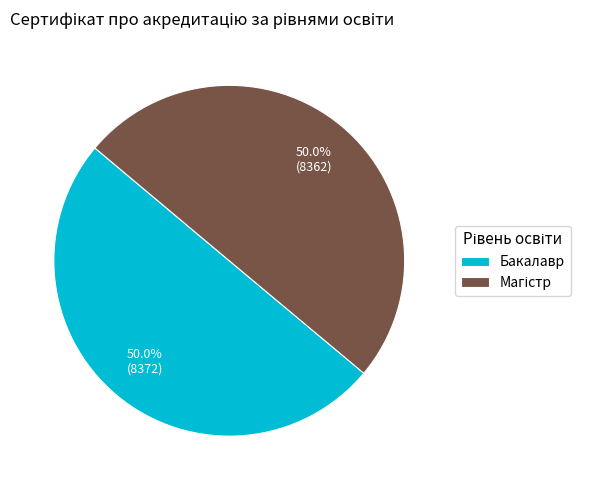

What portion of the pie excludes Бакалавр?

50.0%